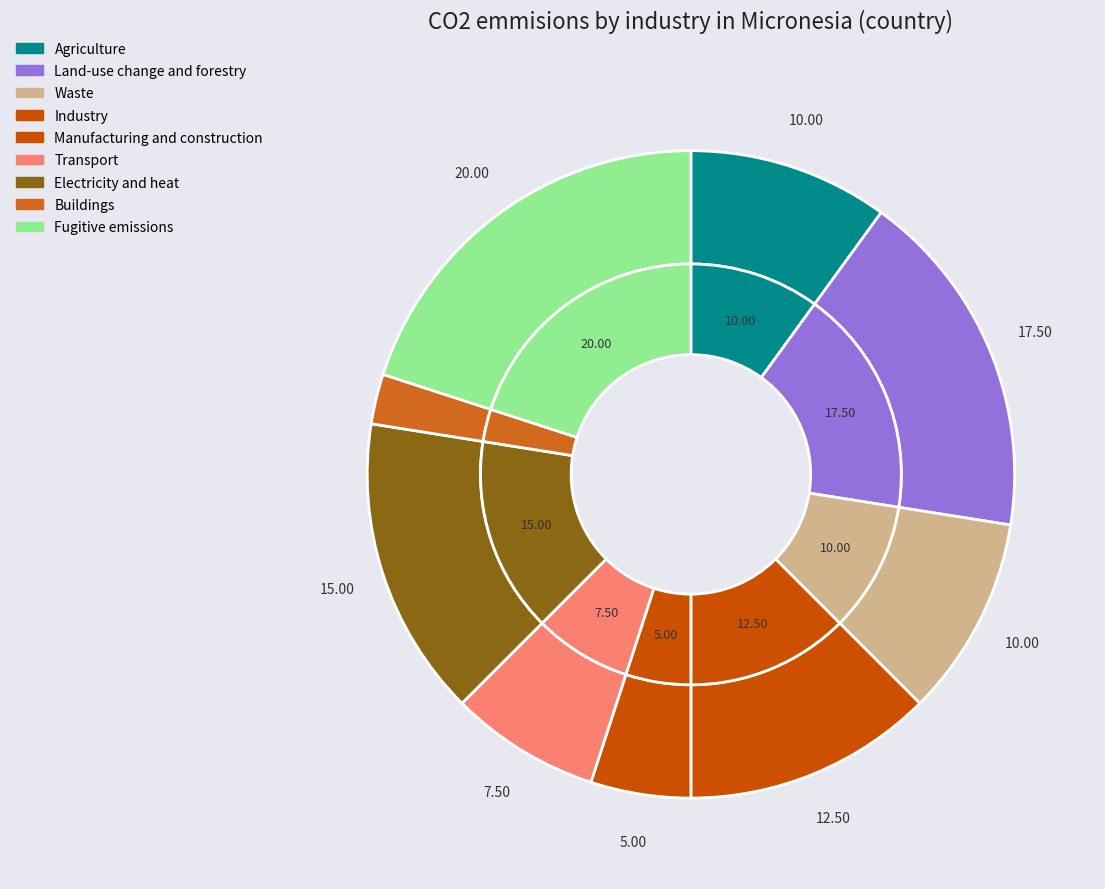

Does 9 represent more than half of the total?

No